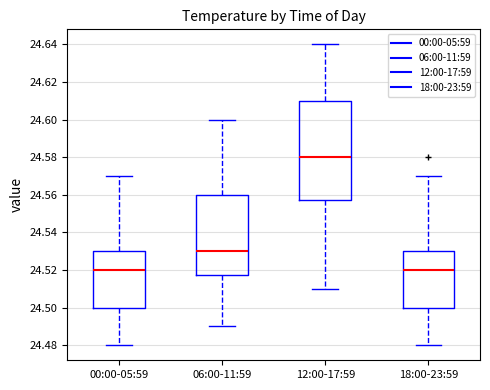

Reading left to right, transcribe this box plot: for each box, give where its median line is, the range the box spans, and where its two whiskers end, as read against the y-axis. The values are not printed on the chart, so give them approximately, as read against the axis.

00:00-05:59: median 24.520, box 24.500 to 24.530, whiskers 24.480 to 24.570
06:00-11:59: median 24.530, box 24.518 to 24.560, whiskers 24.490 to 24.600
12:00-17:59: median 24.580, box 24.558 to 24.610, whiskers 24.510 to 24.640
18:00-23:59: median 24.520, box 24.500 to 24.530, whiskers 24.480 to 24.570